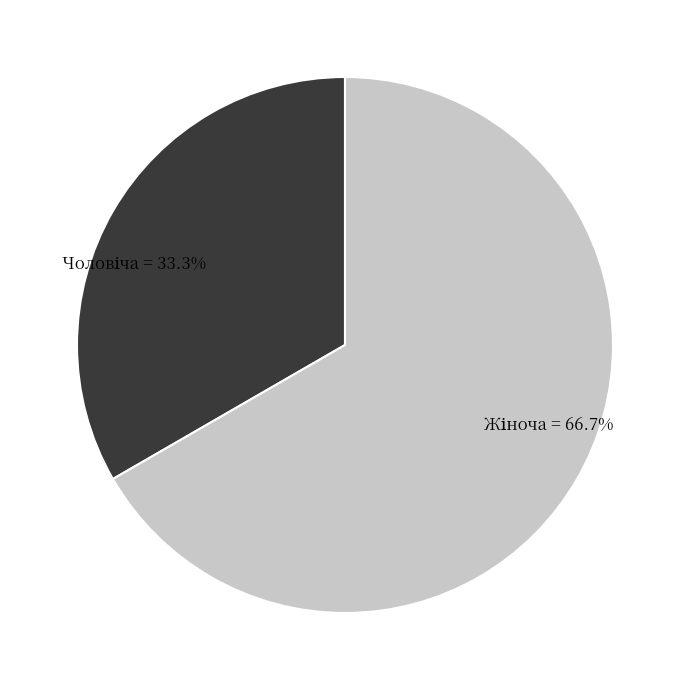

Is there a majority slice in this chart?

Yes